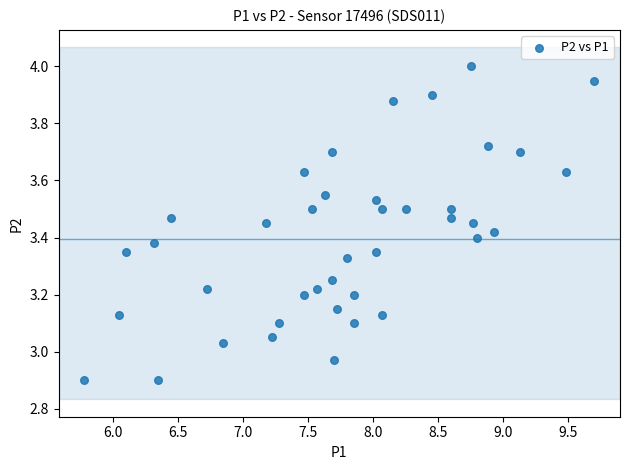

What is the range of Y values (max minus min)?

1.1